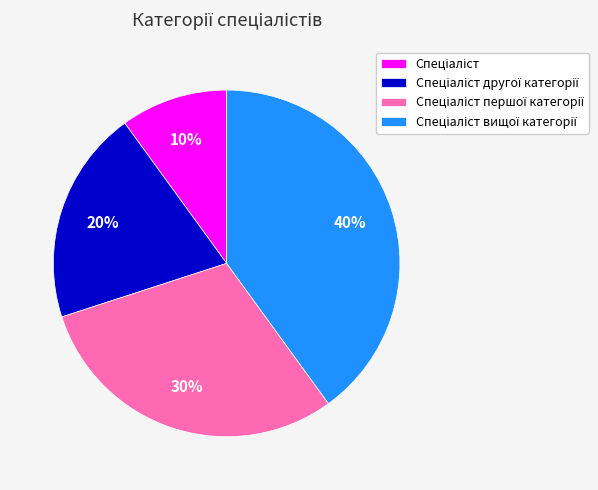

To the nearest percent, what is the difference between the largest and smallest slice percentages?

30%